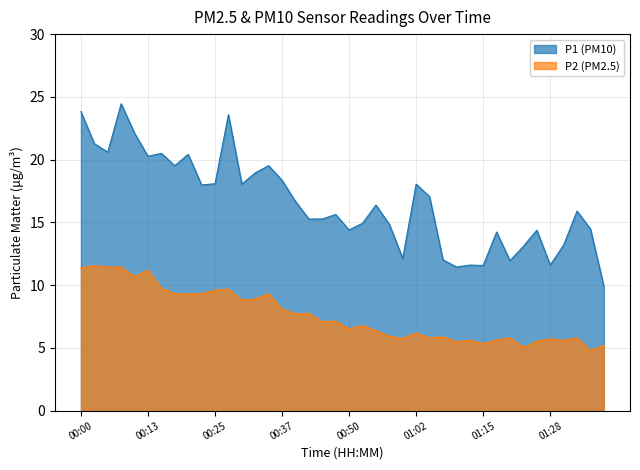

How many lines are shown in the chart?

2